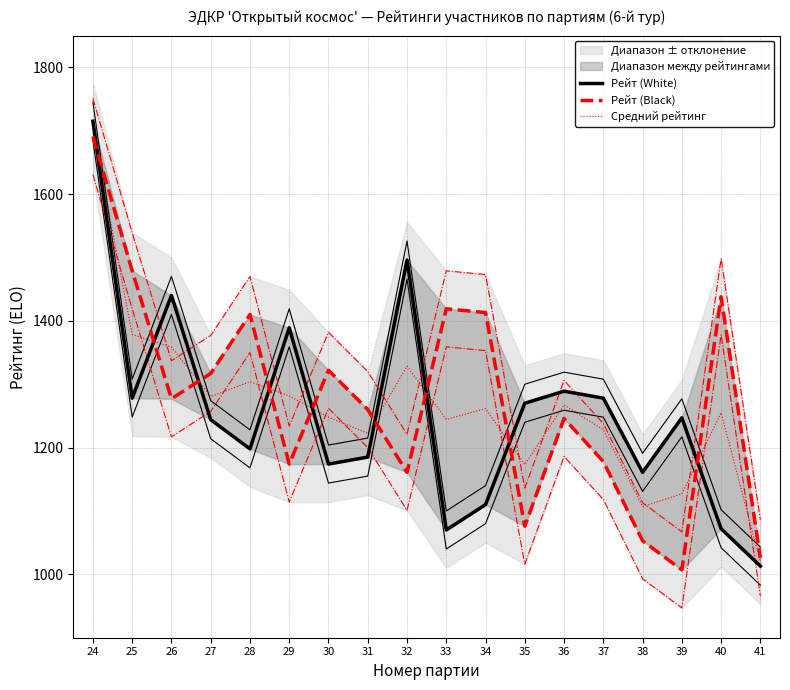

What is the sum of the Рейт (Black) values at 40 and 30?

2760.0